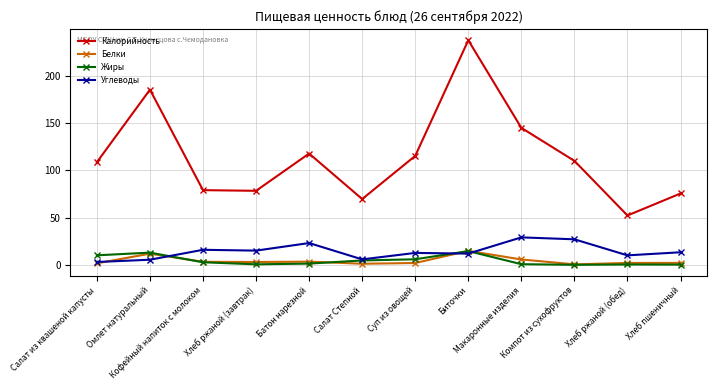

How many values in the Жиры series exceed 2?

6